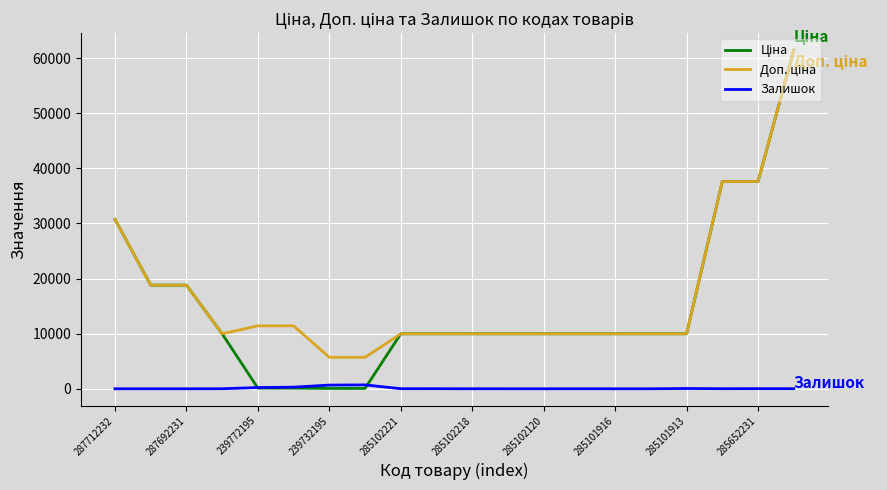

Does the chart display data point markers on the line(s)?

No